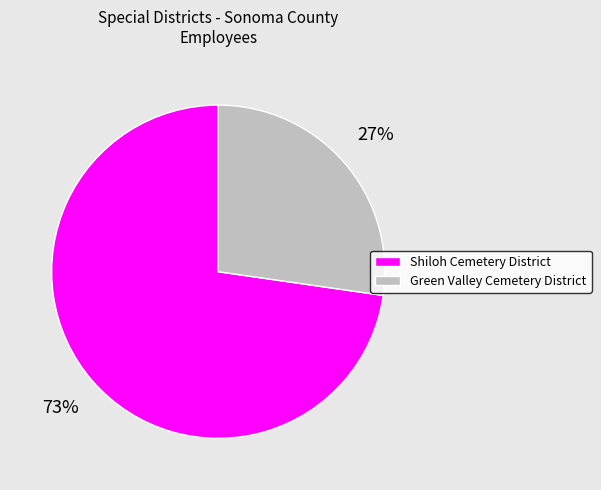

What percentage is the Green Valley Cemetery District slice, to the nearest percent?

27%